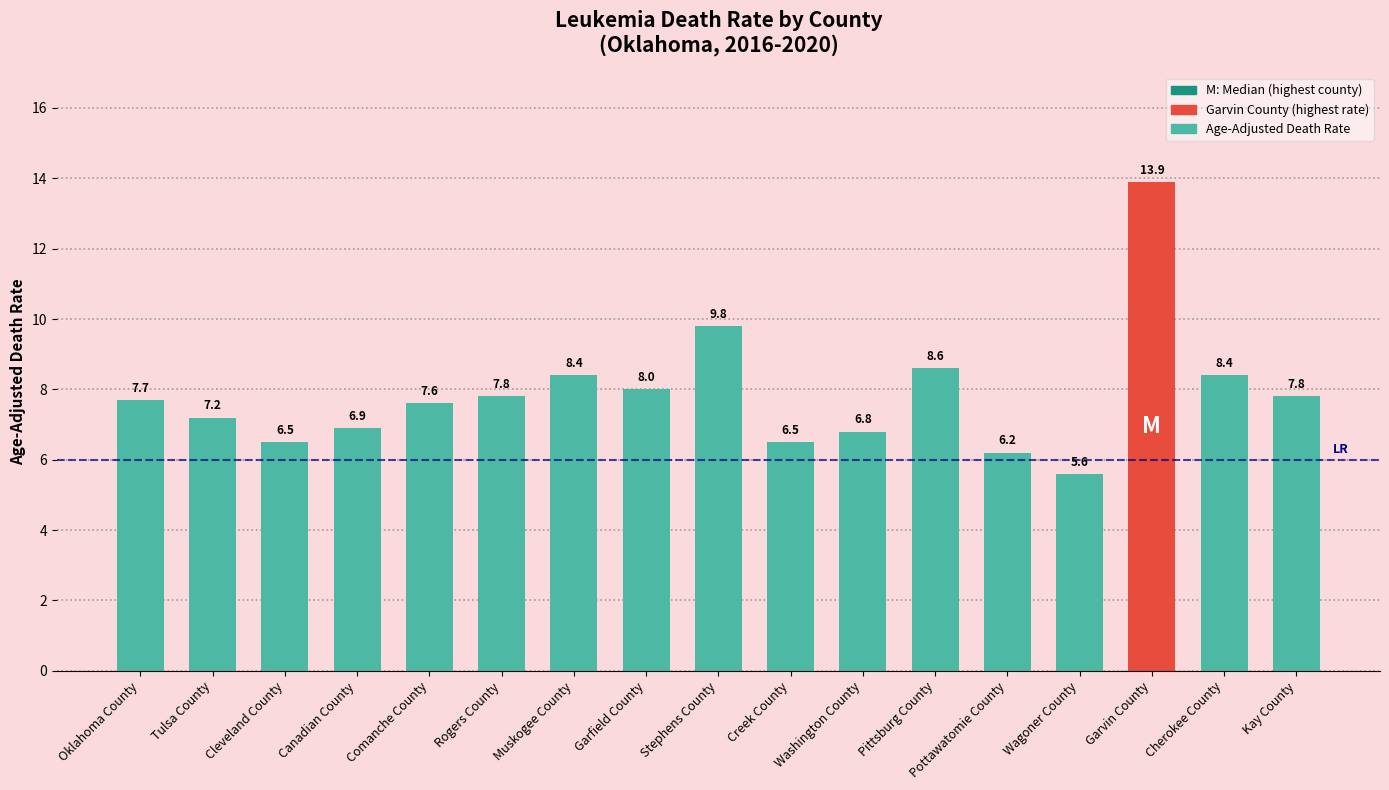

The chart shows a value of 2.4 at Tulsa County. True or false?

False